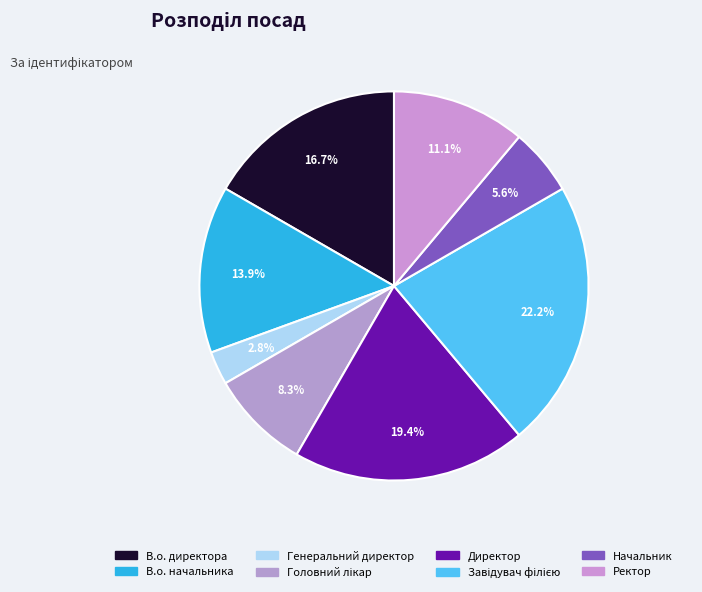

Count the number of slices in the pie.

8